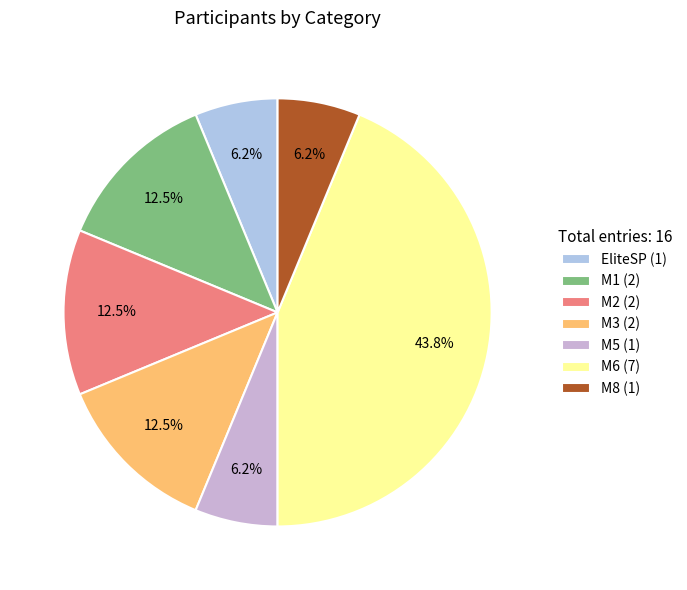

Does any single category account for the majority?

No